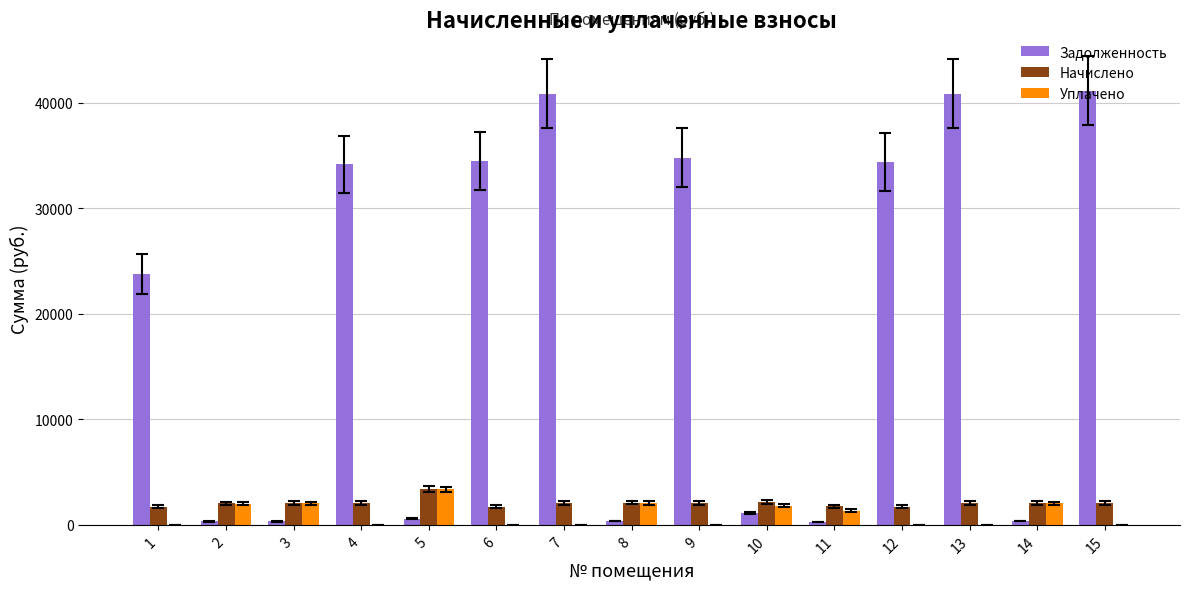

The Начислено series shows 2079.2 at 14. True or false?

True